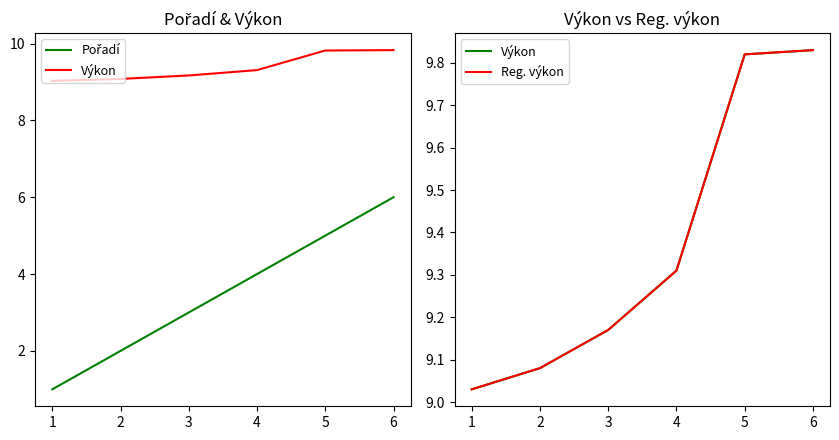

What is the sum of the Výkon values at 3 and 4?

18.5